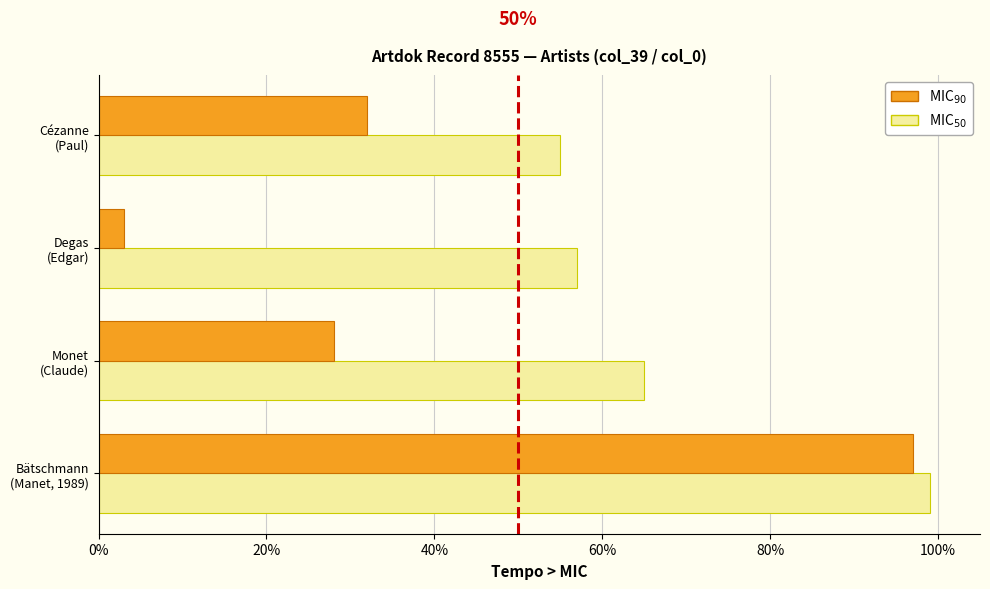

What is the smallest value displayed?

3